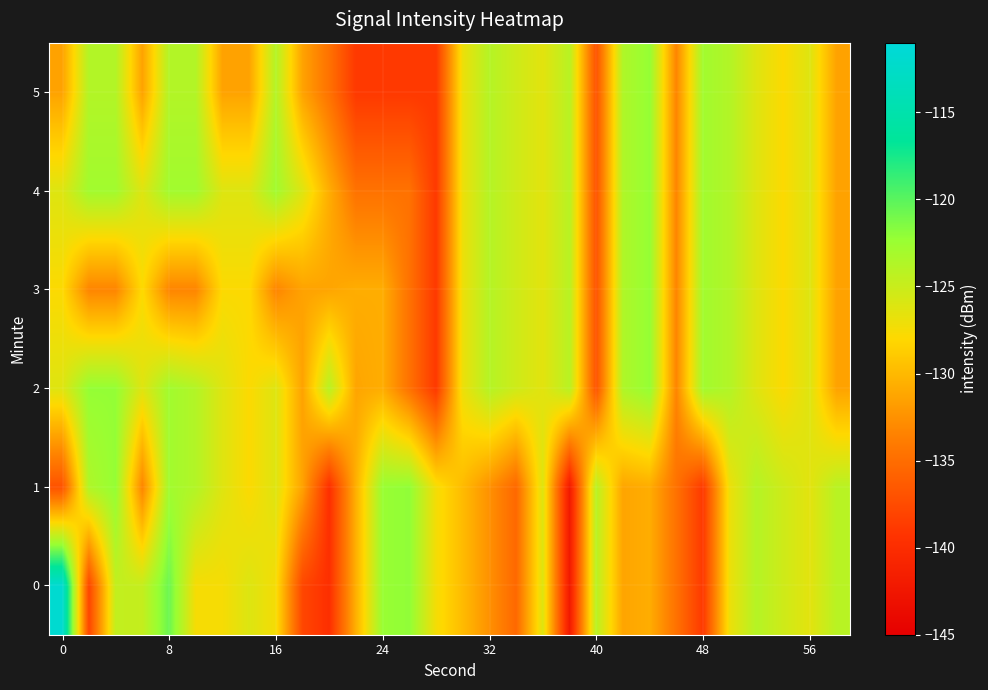

How many categories are shown in the chart?

30